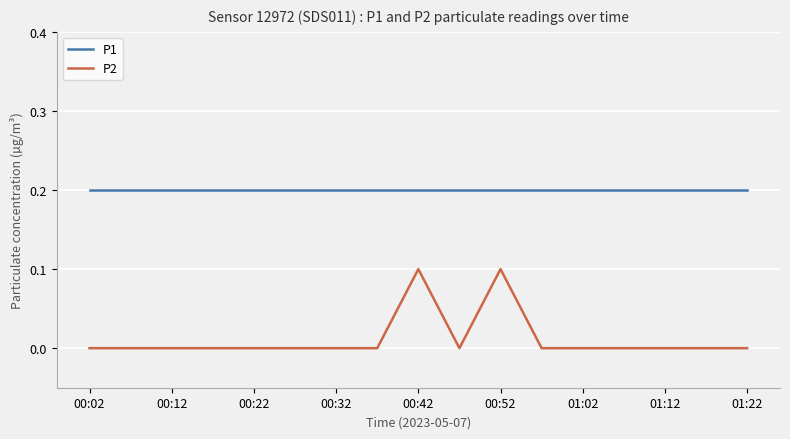

What is the difference between the maximum and minimum values in the P2 series?

0.1